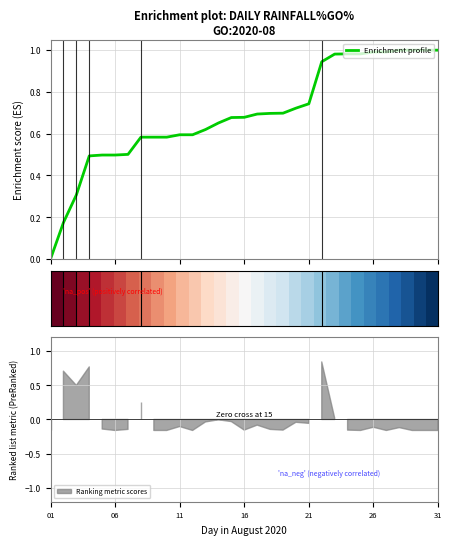

Which has a higher value, 16 or 15?

15